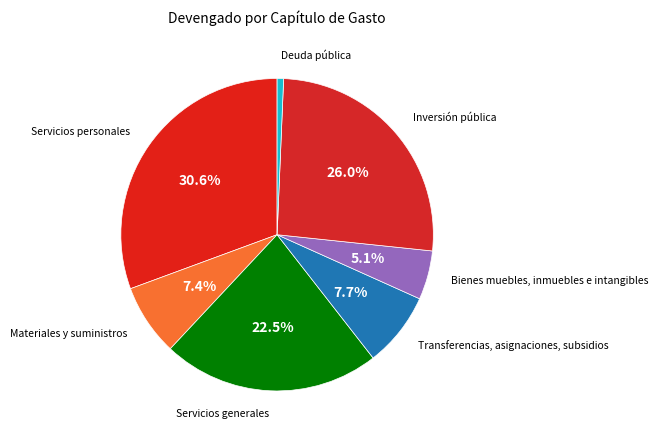

Count the number of slices in the pie.

7